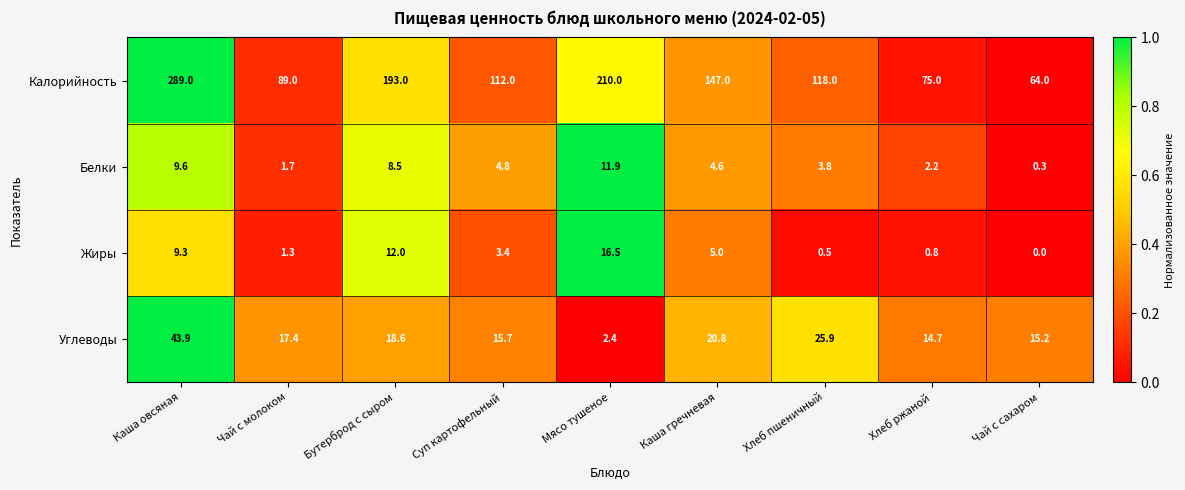

What is the difference between the maximum and minimum values in the Белки series?

11.6